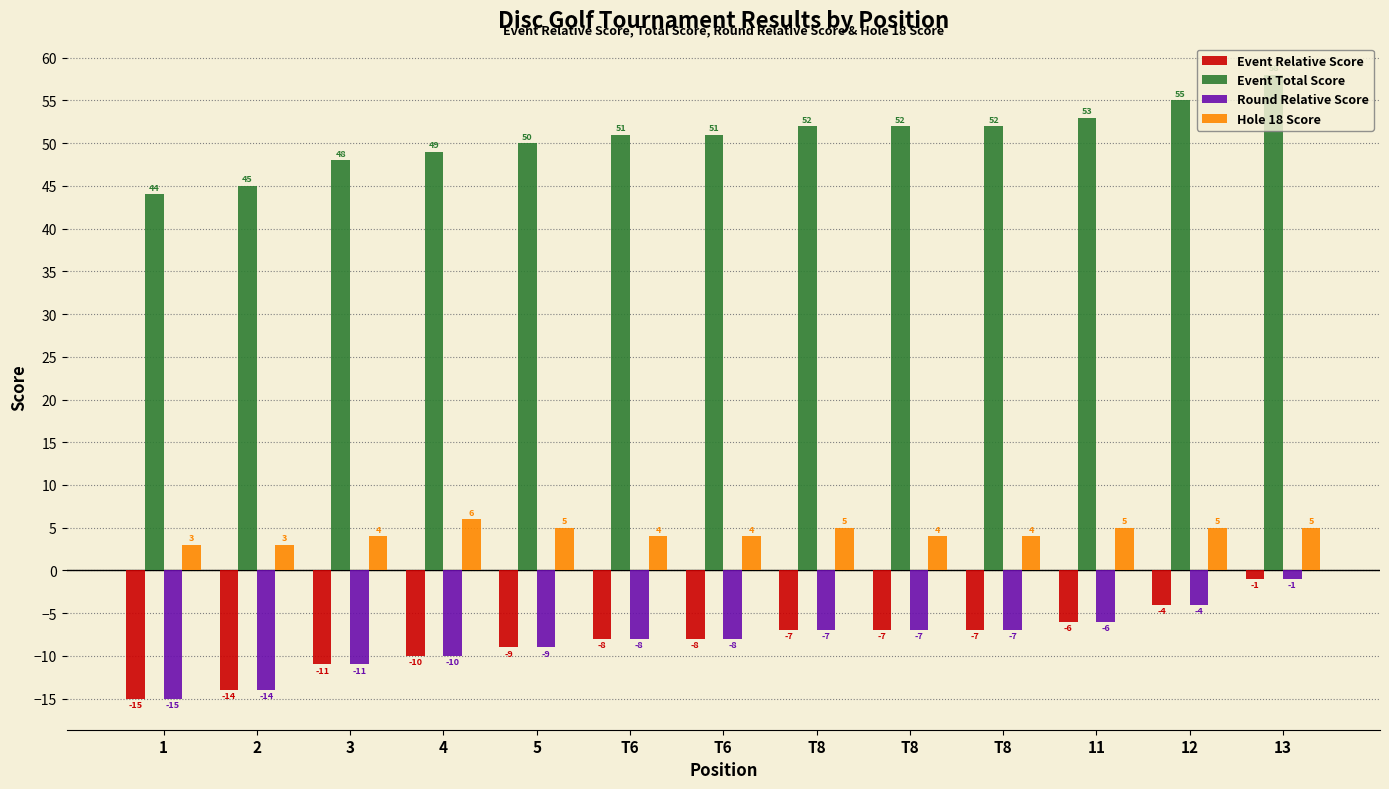

Reading left to right, what are all the values shown in this chart?

Event Relative Score: -15	-14	-11	-10	-9	-8	-8	-7	-7	-7	-6	-4	-1
Event Total Score: 44	45	48	49	50	51	51	52	52	52	53	55	58
Round Relative Score: -15	-14	-11	-10	-9	-8	-8	-7	-7	-7	-6	-4	-1
Hole 18 Score: 3	3	4	6	5	4	4	5	4	4	5	5	5